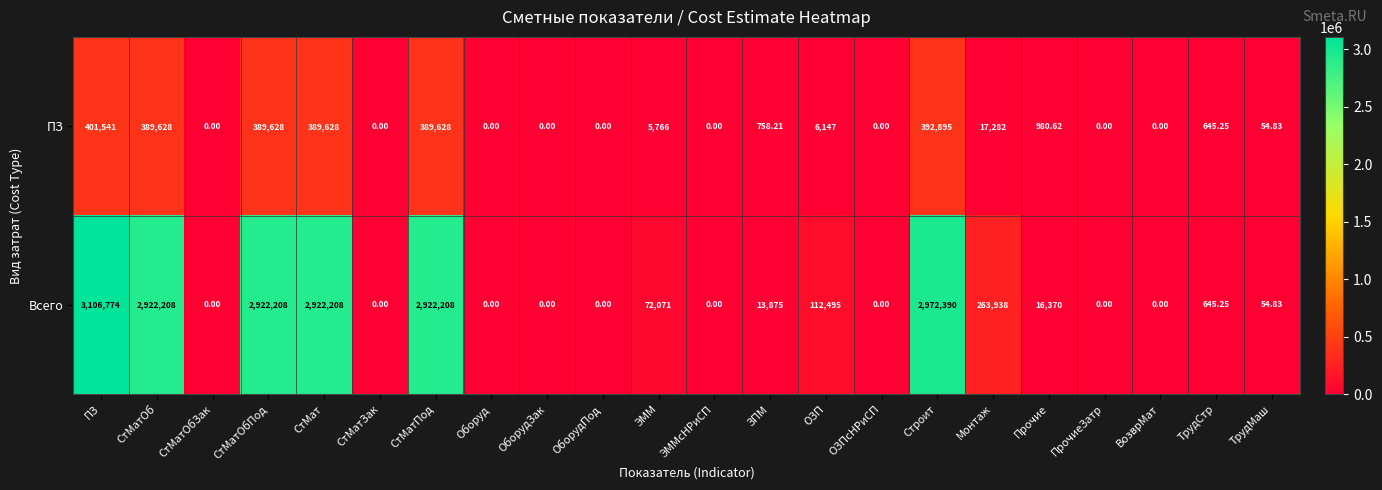

At which category is the sum across all series the highest?

ПЗ